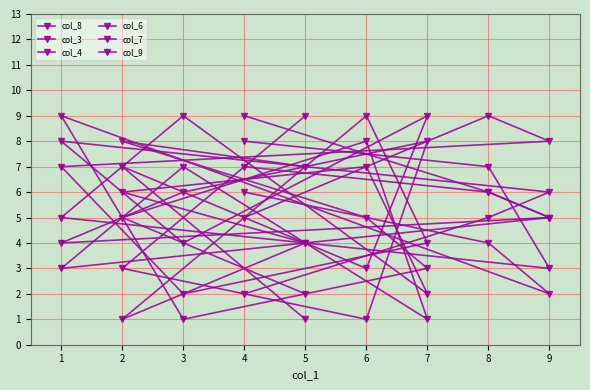

At which label is col_6 closest to 5?

4